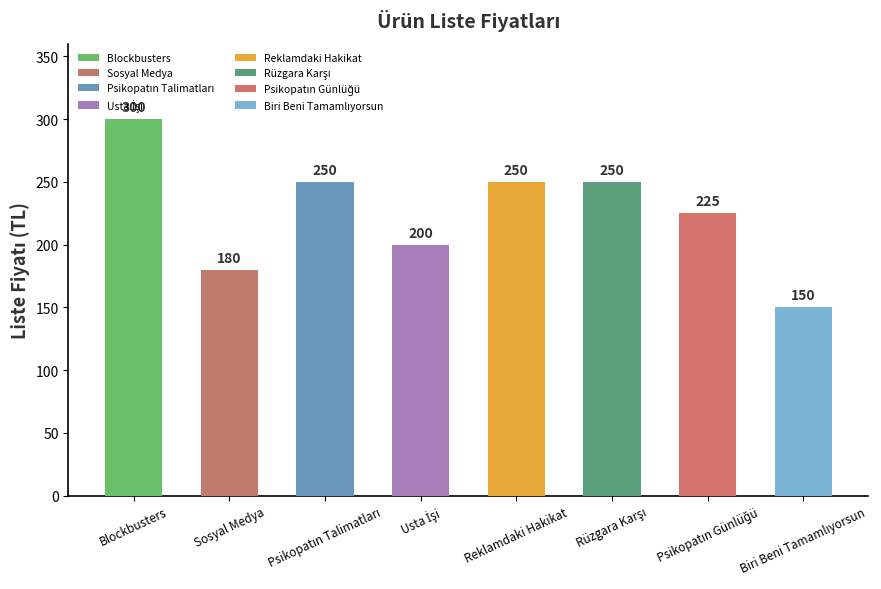

What is the average value?

226